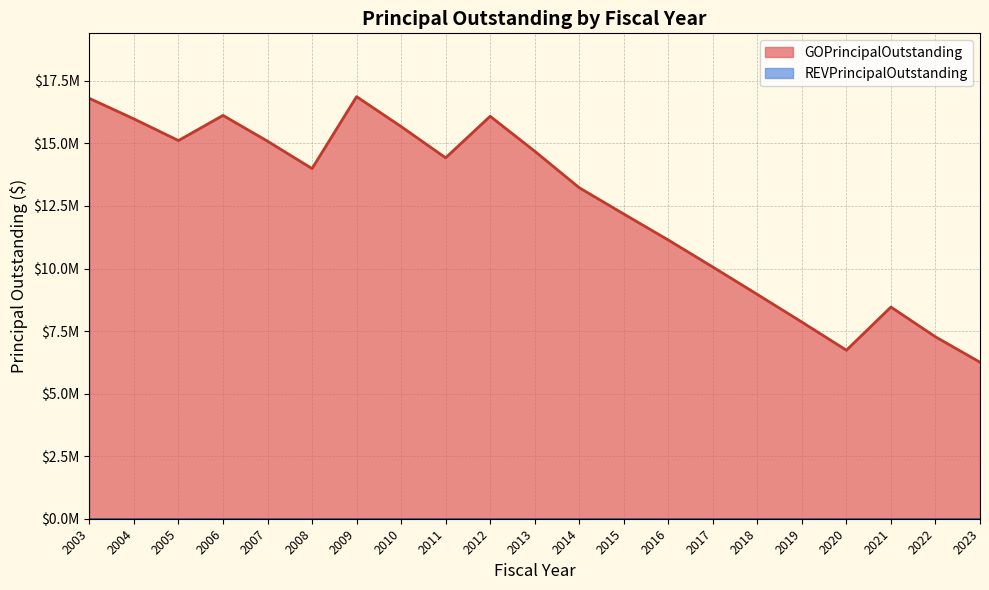

At which label does the data first exceed 13995000?

2003